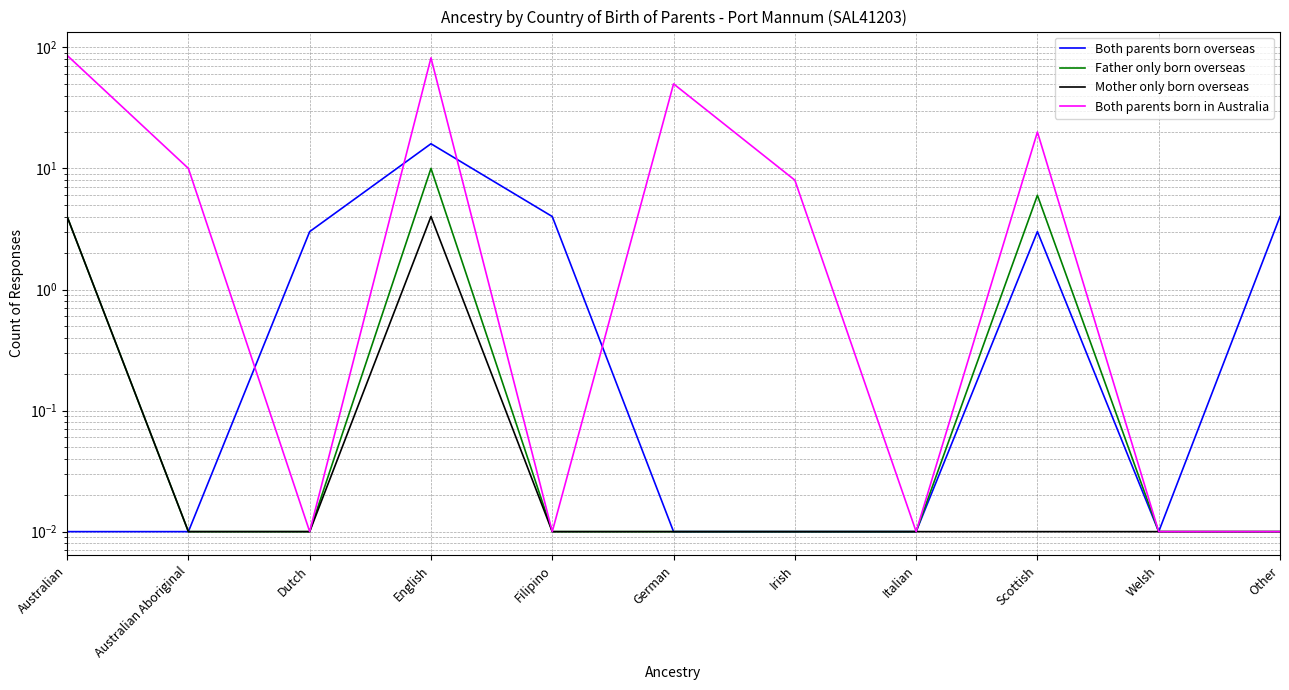

What is the value of the Both parents born overseas point at the 11th from the left?

4.0